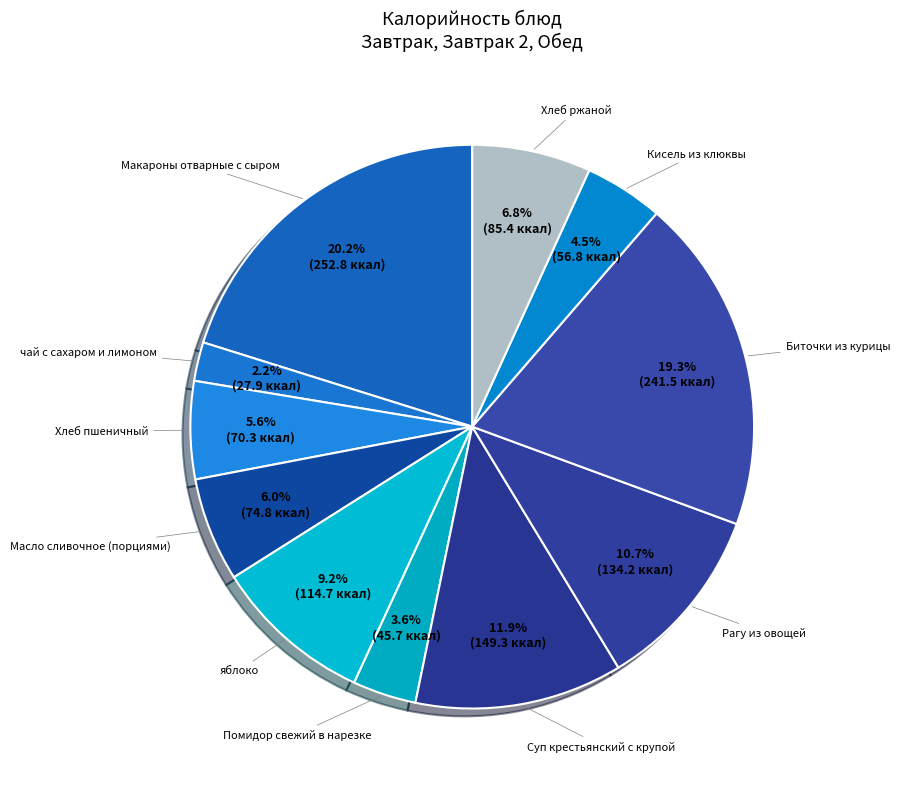

Count the number of slices in the pie.

11